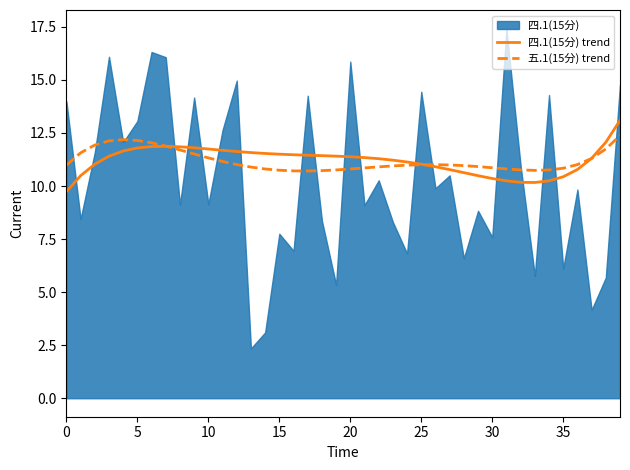

Is it true that 四.1(15分) trend equals 7.4 at 5?

False